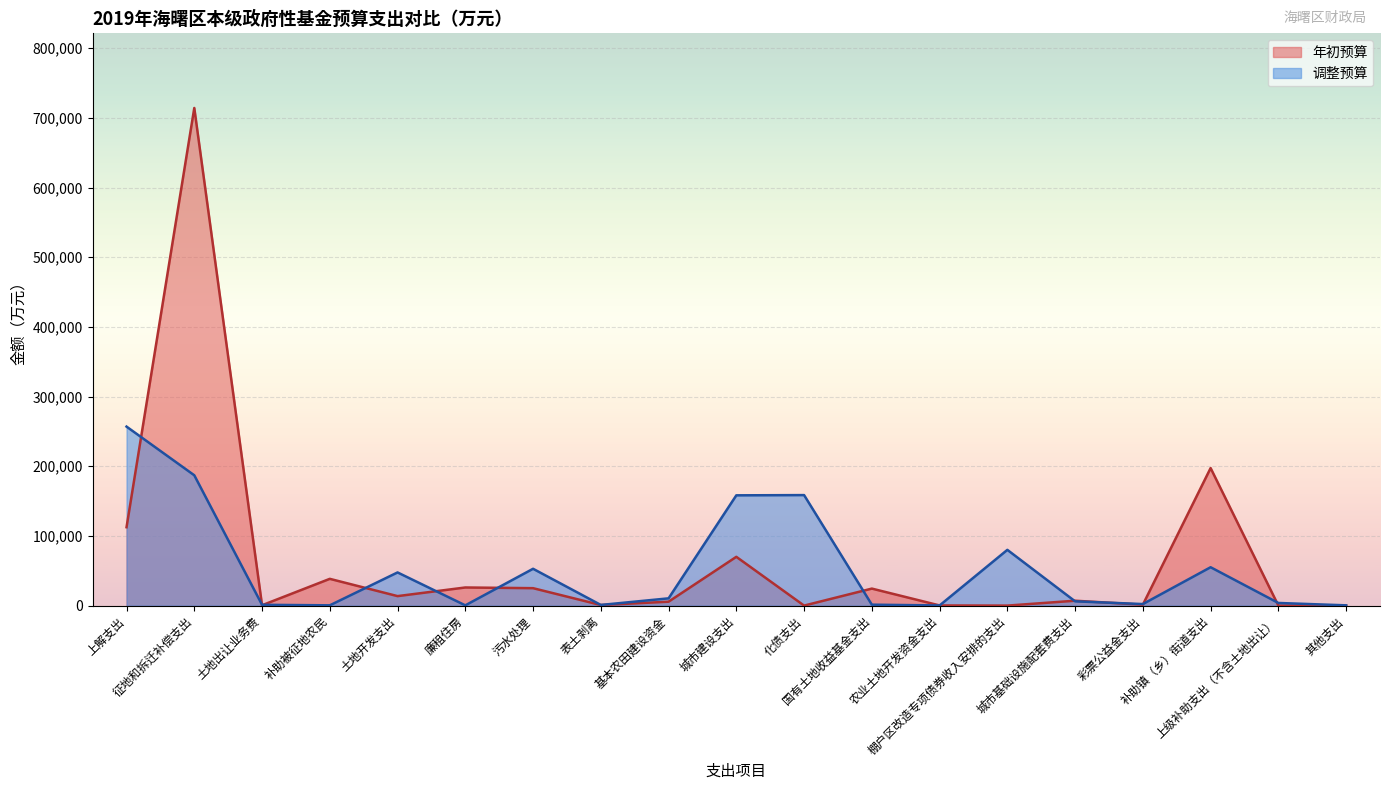

Where does the 年初预算 series first go above 7000?

上解支出